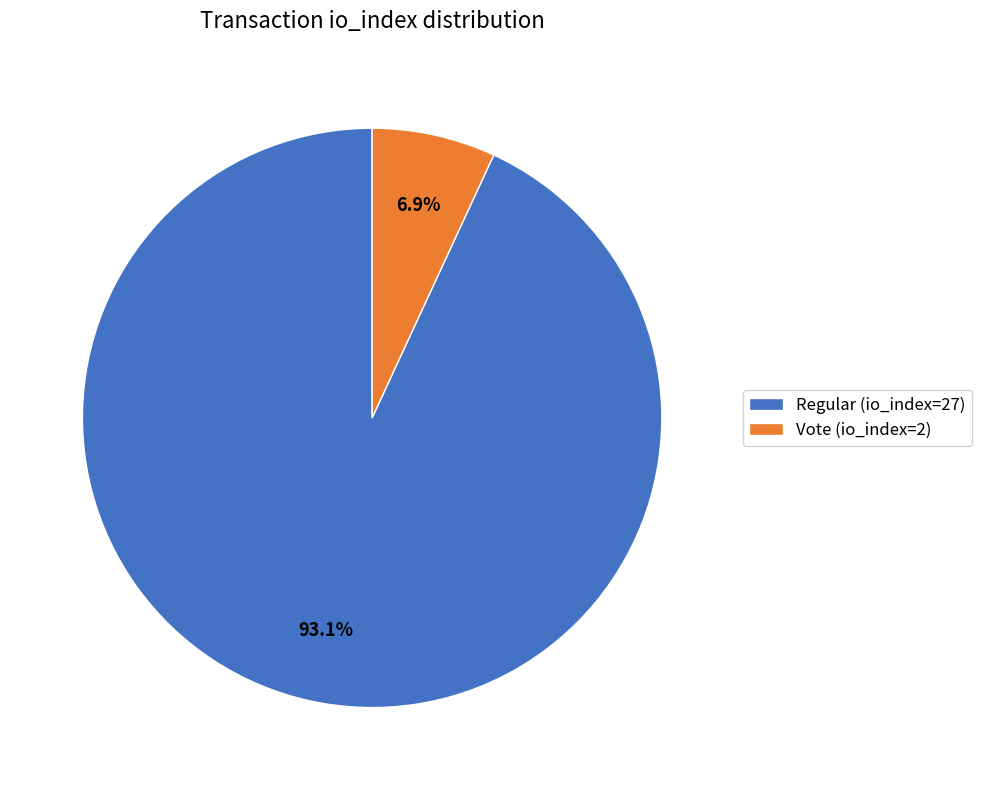

Which slice is the smallest?

Vote (io_index=2)